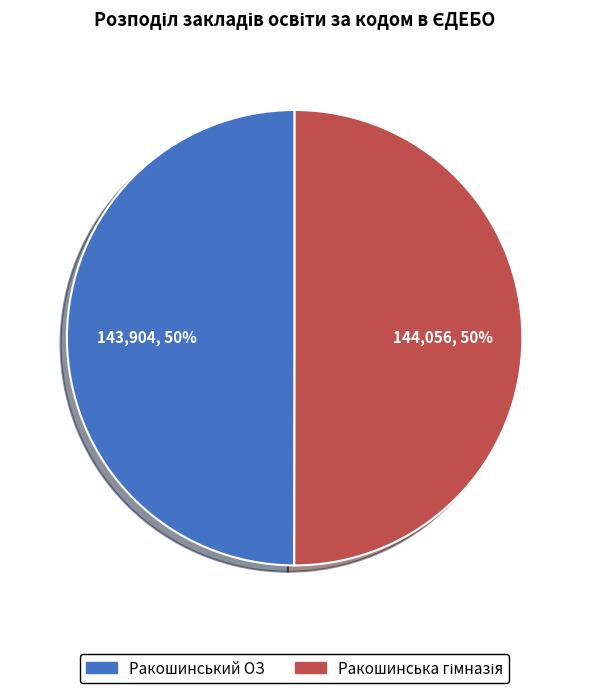

The Ракошинський ОЗ slice represents 50% of the pie. True or false?

True